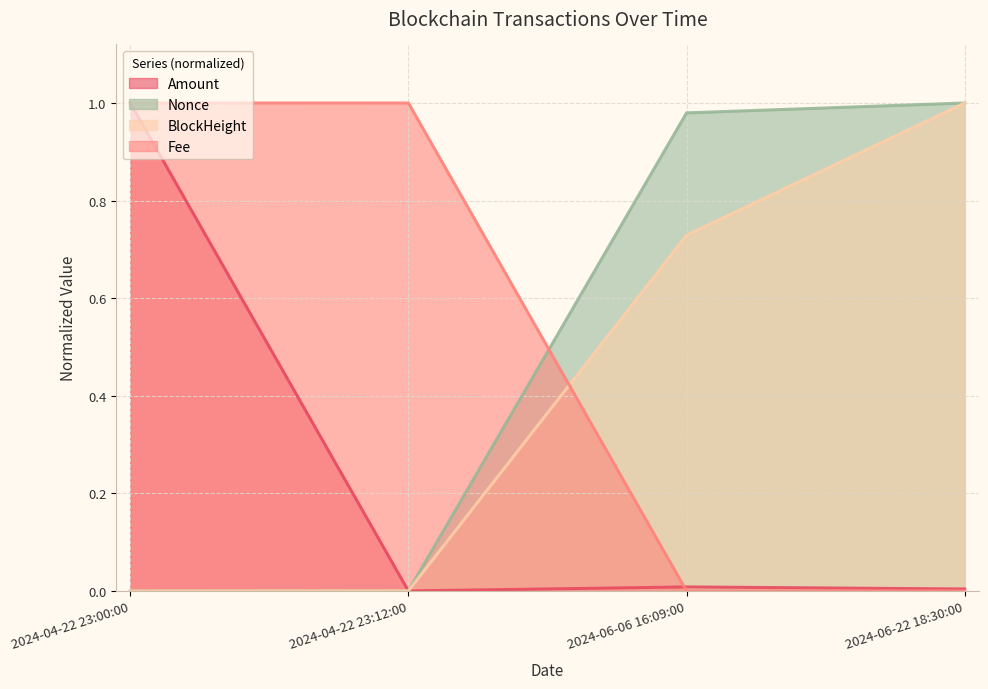

Is the value of Fee at 2024-06-06 16:09:00 greater than the value of Nonce at 2024-06-06 16:09:00?

No